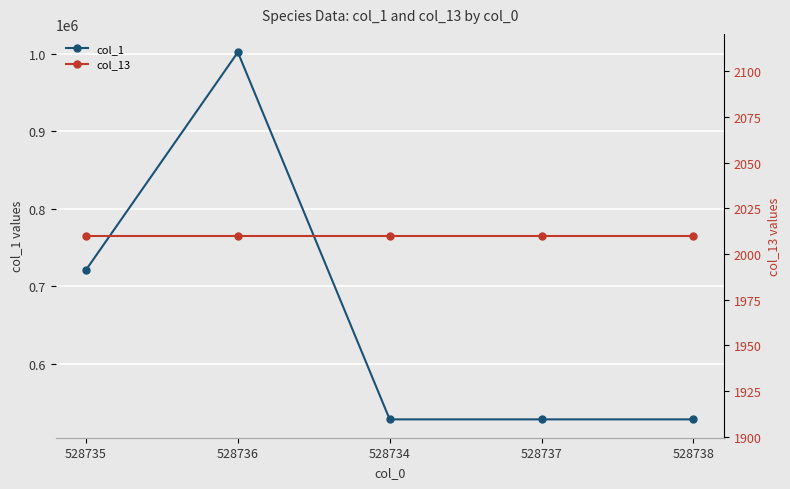

Which series has the largest total across all categories?

col_1